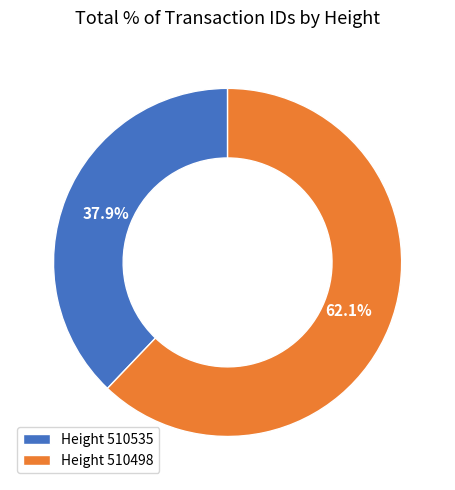

How many slices are in this pie chart?

2